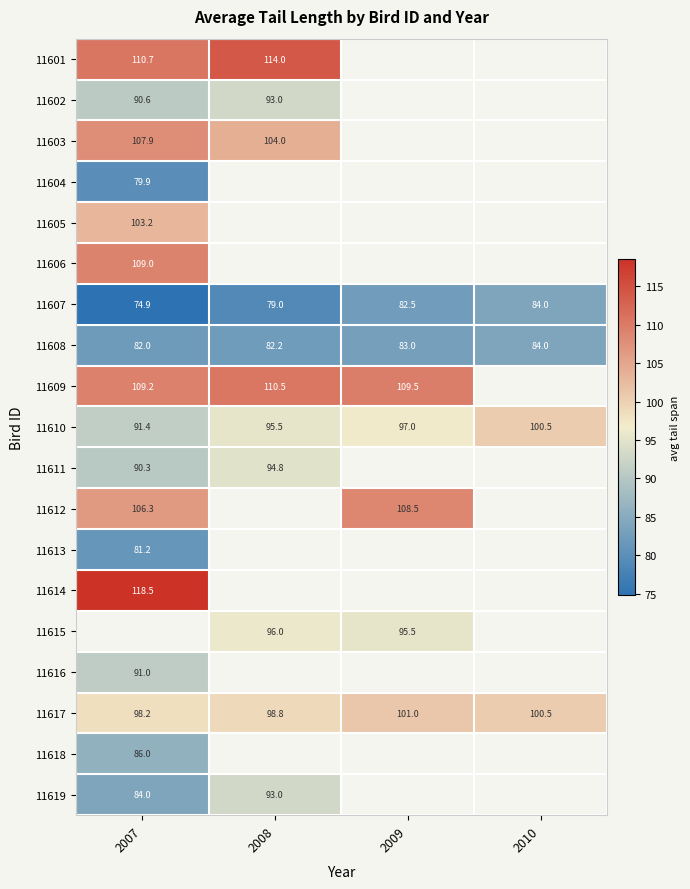

What is the smallest value displayed?

74.9